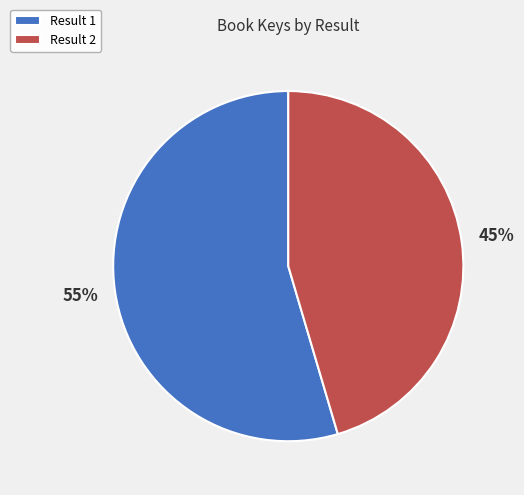

To the nearest percent, what percentage of the pie is Result 1?

55%